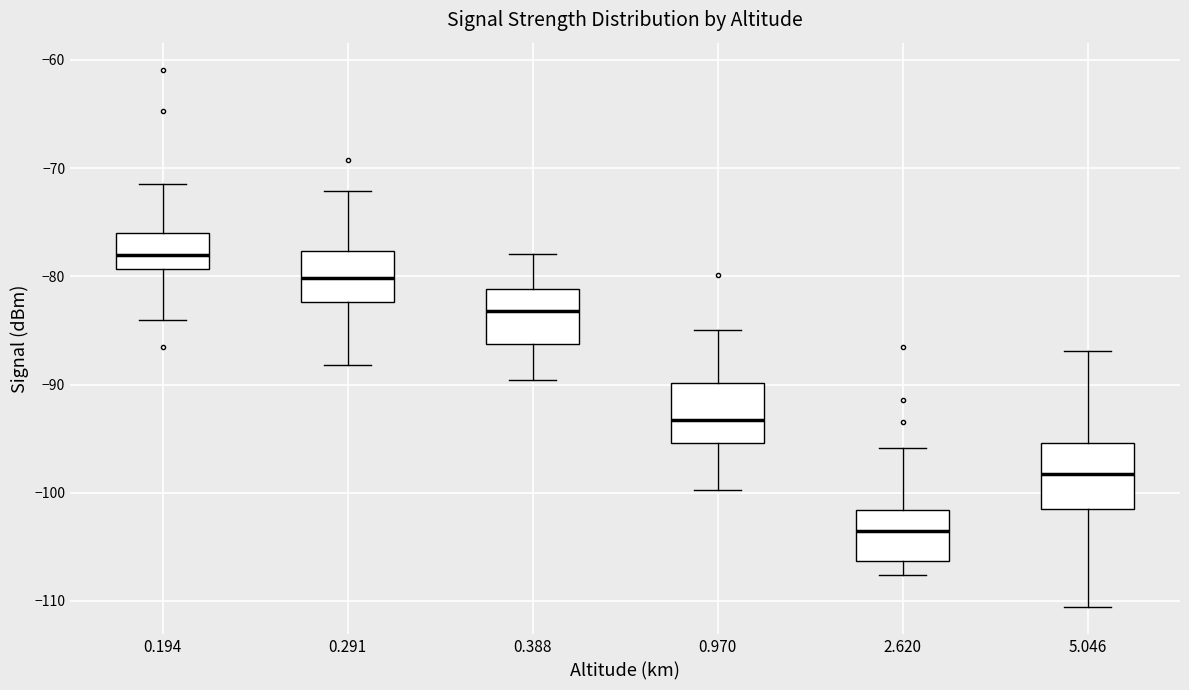

Where does the upper whisker of the box at x = 0.291 end on the y-axis? The values are not printed on the chart, so give them approximately, as read against the axis.

-72